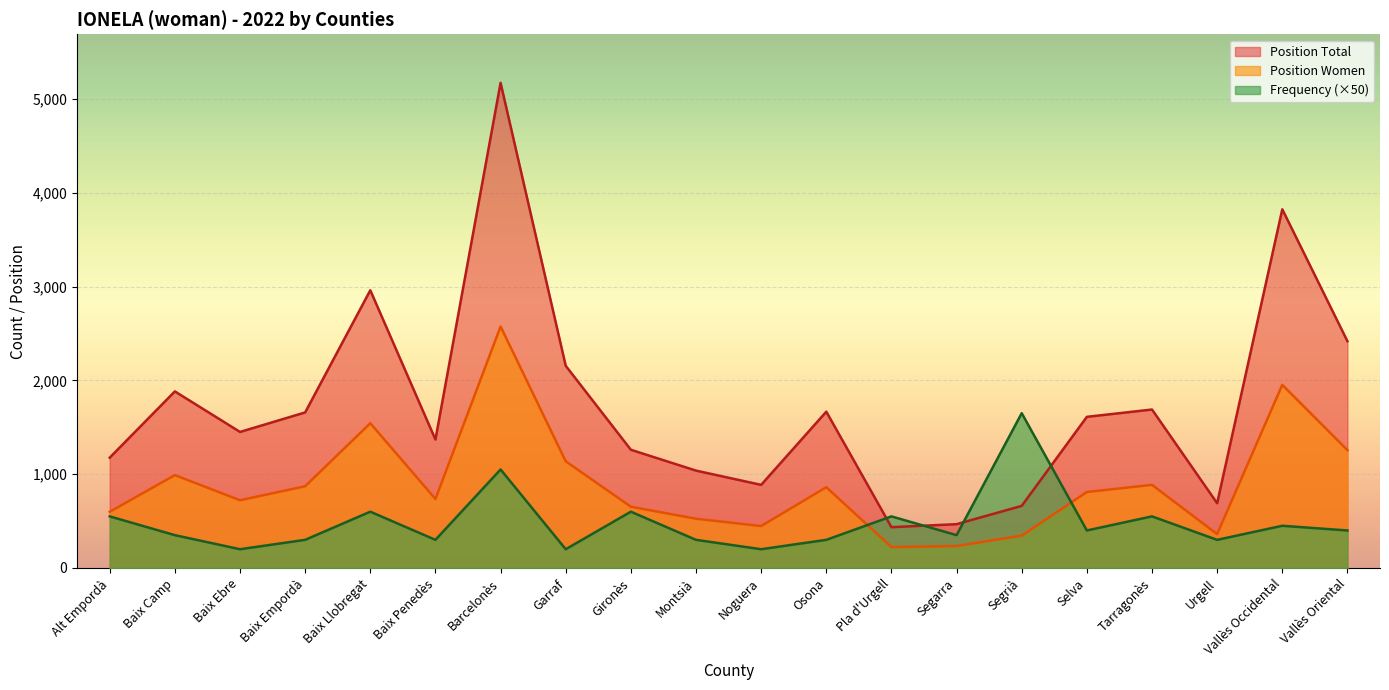

At which category is the sum across all series the highest?

Barcelonès